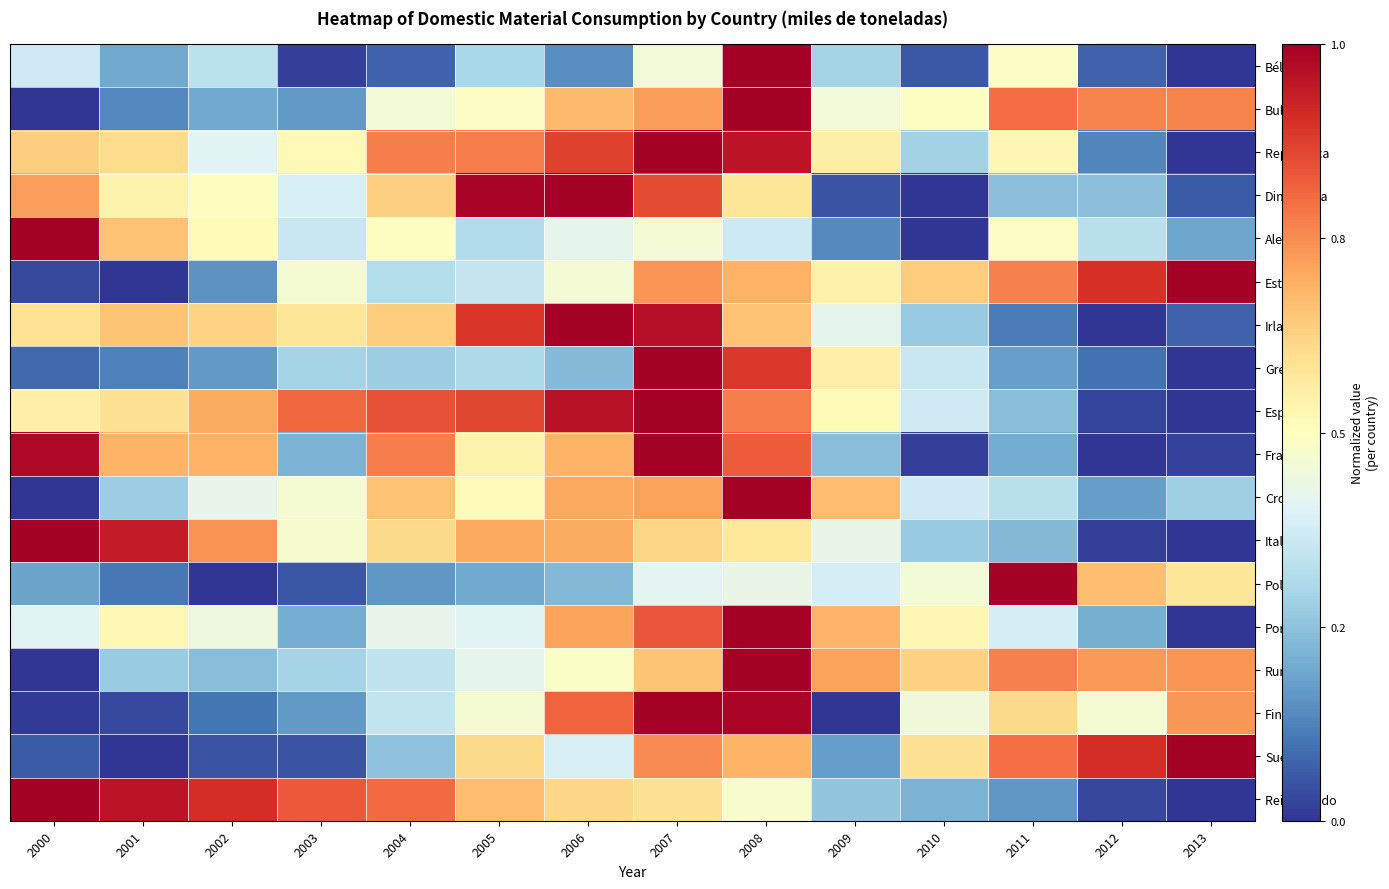

Which series has the largest total across all categories?

España